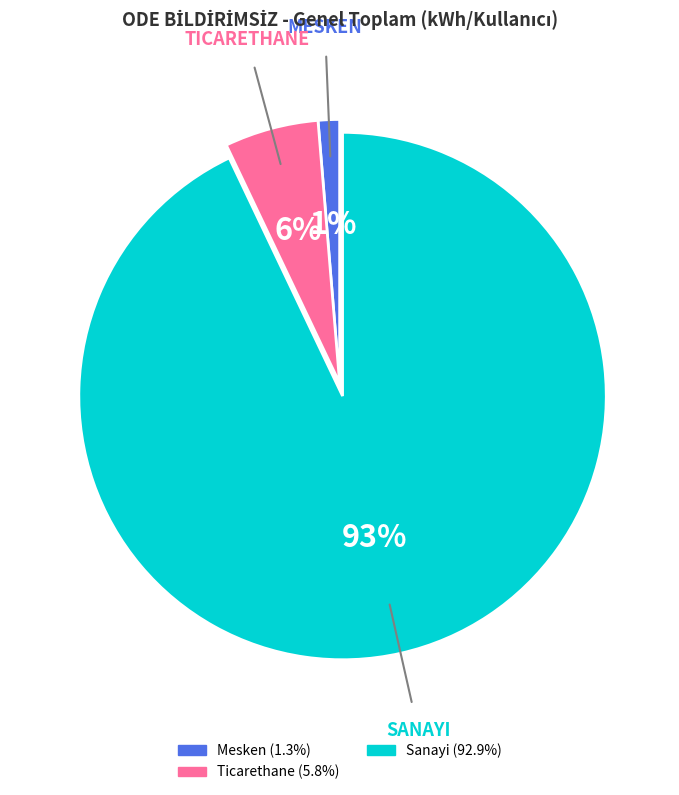

Does any single category account for the majority?

Yes